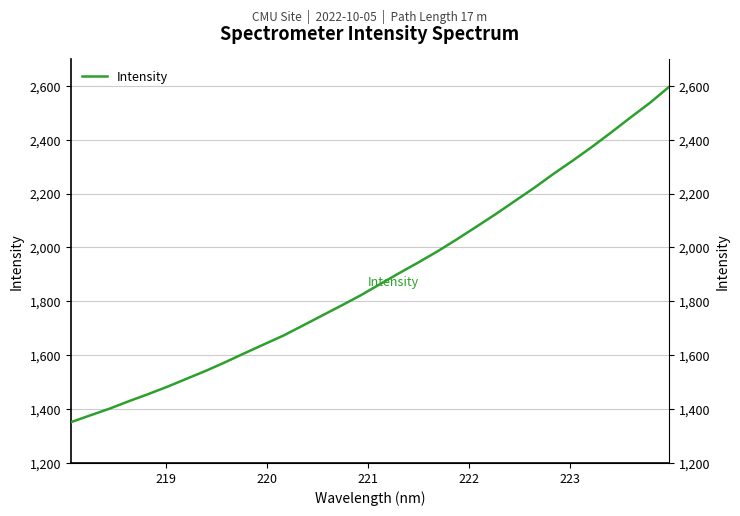

True or false: there are more than 1 points higher than both neighbors.

False